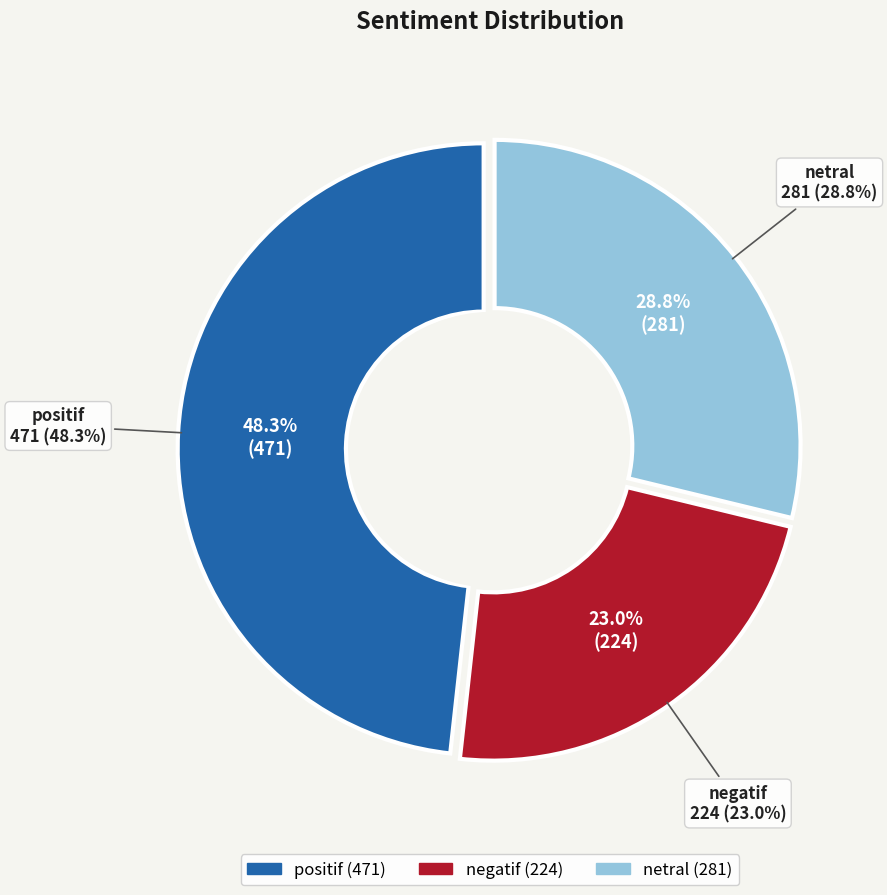

What percentage is the negatif slice, to the nearest percent?

23%